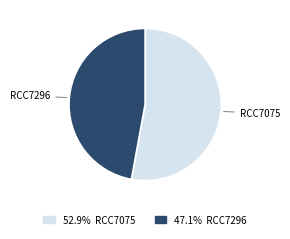

Is there a majority slice in this chart?

Yes